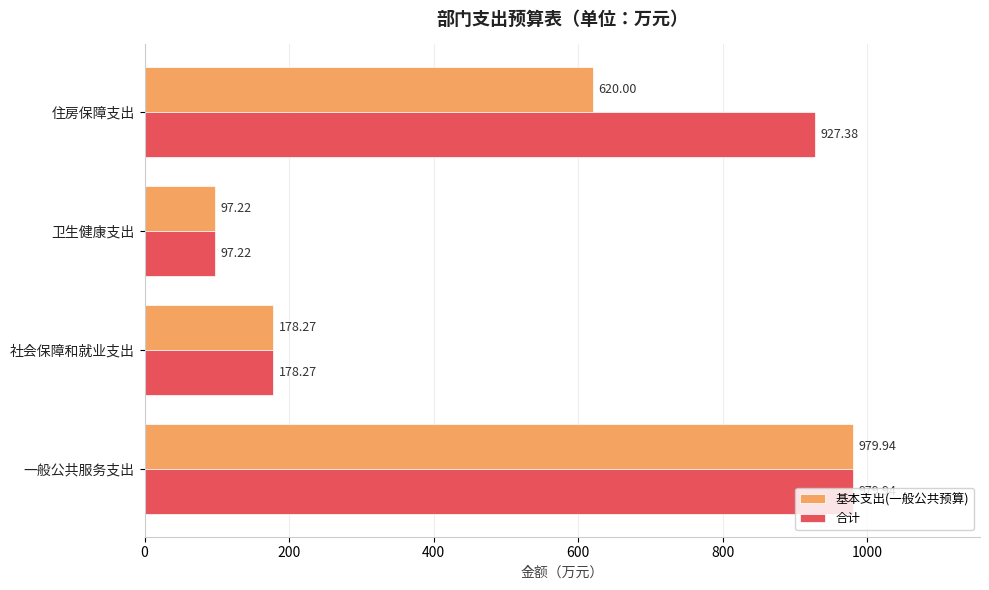

What is the highest value of the 合计 series?

979.9